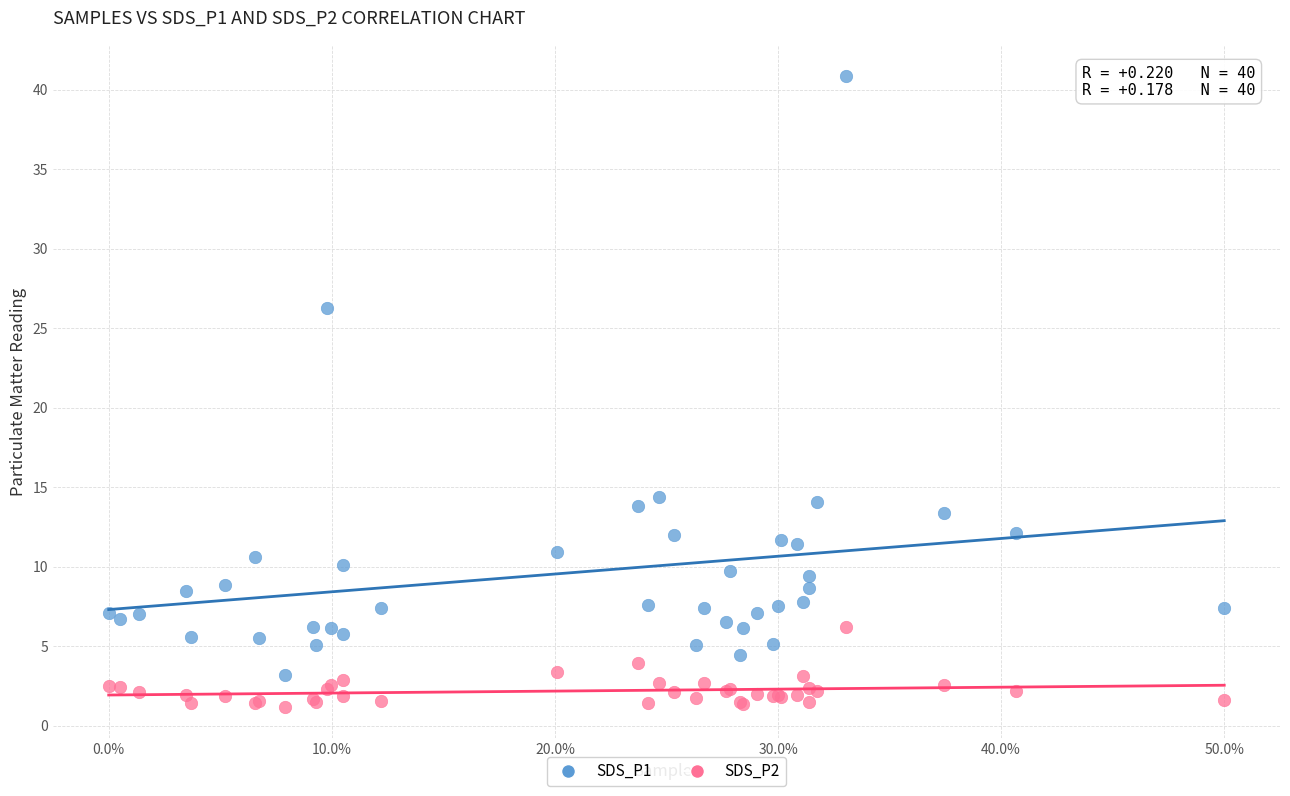

Which series has the largest Y range (max minus min)?

SDS_P1